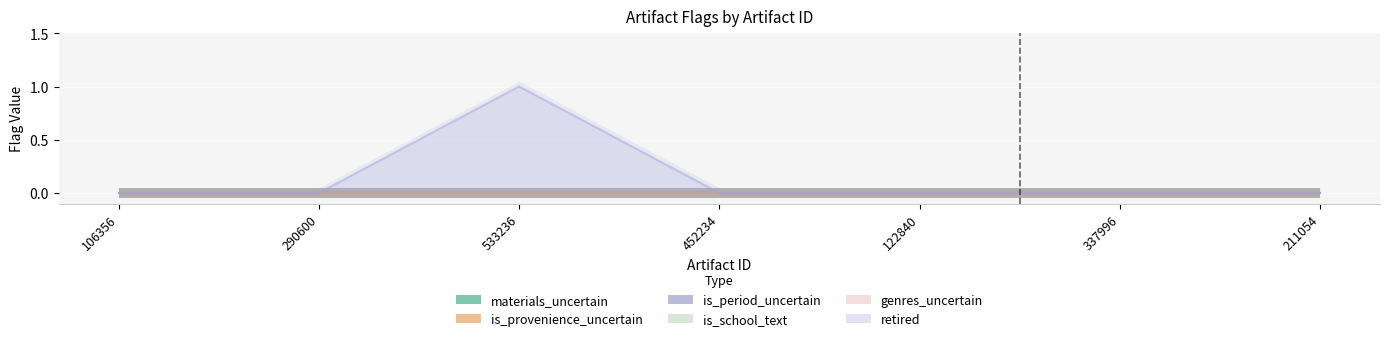

Reading left to right, what are all the values shown in this chart?

materials_uncertain: 106356=0	290600=0	533236=0	452234=0	122840=0	337996=0	211054=0
is_provenience_uncertain: 106356=0	290600=0	533236=0	452234=0	122840=0	337996=0	211054=0
is_period_uncertain: 106356=0	290600=0	533236=0	452234=0	122840=0	337996=0	211054=0
is_school_text: 106356=0	290600=0	533236=0	452234=0	122840=0	337996=0	211054=0
genres_uncertain: 106356=0	290600=0	533236=0	452234=0	122840=0	337996=0	211054=0
retired: 106356=0	290600=0	533236=1	452234=0	122840=0	337996=0	211054=0